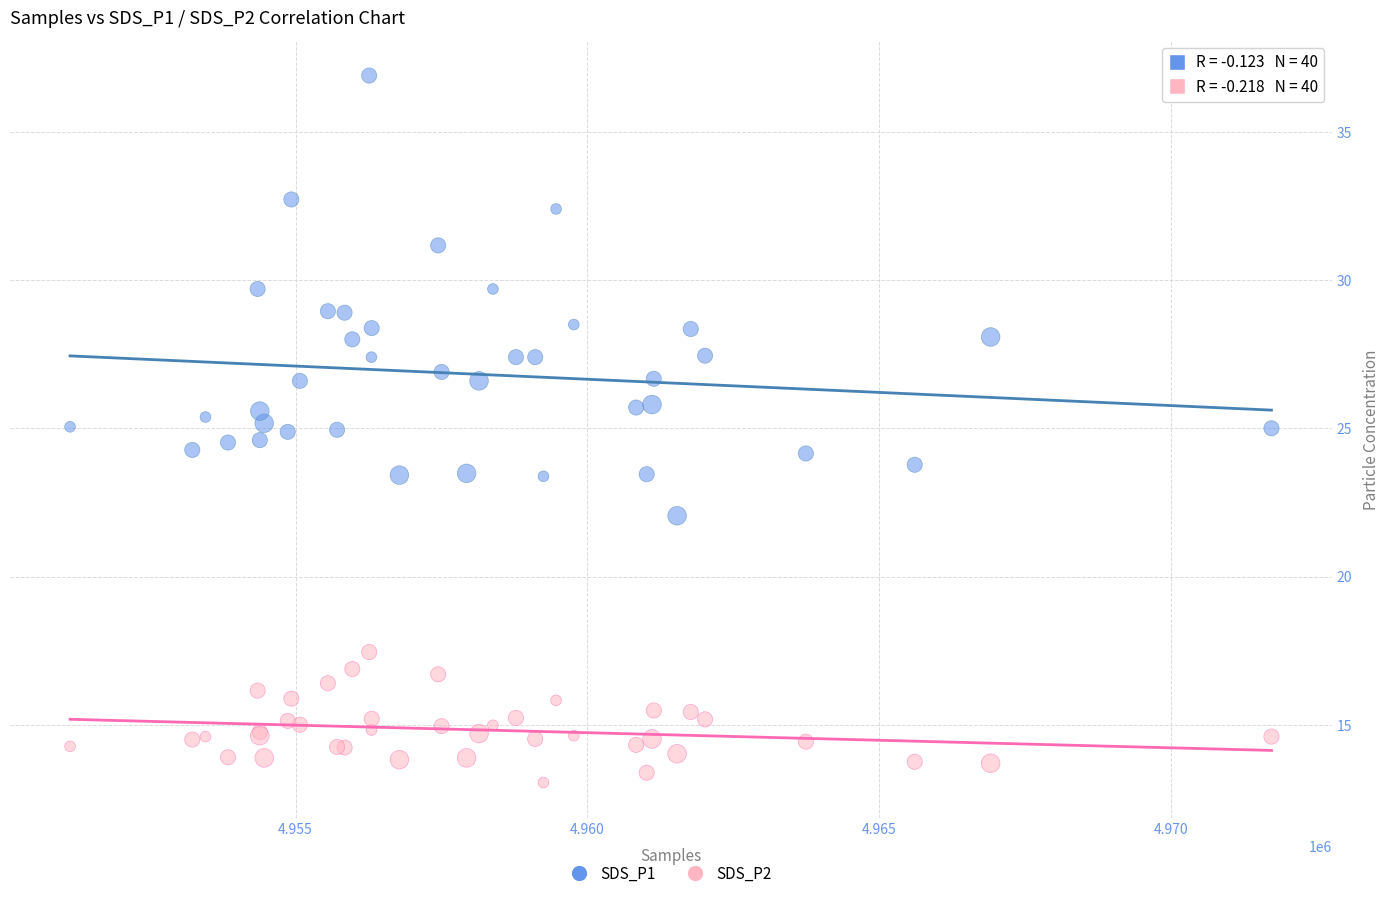

What is the X range (max minus min) for the scatter plot?

20593.0